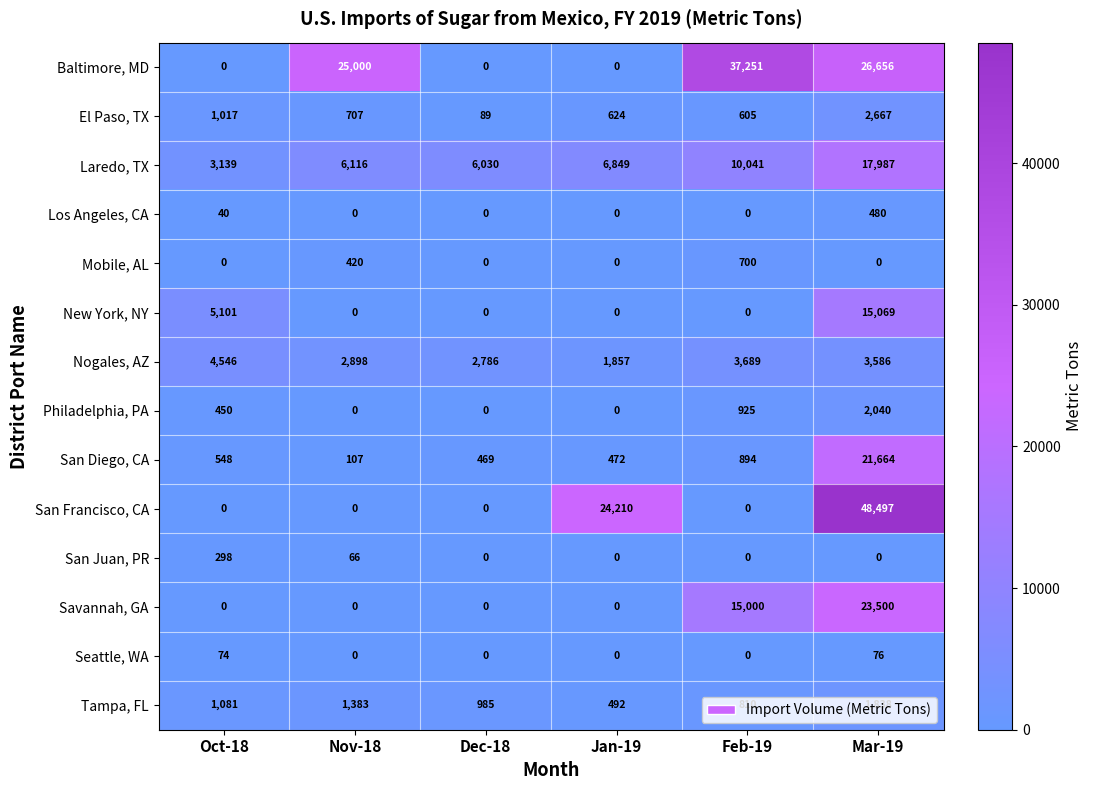

Where is Tampa, FL nearest to the value 1165?

Oct-18